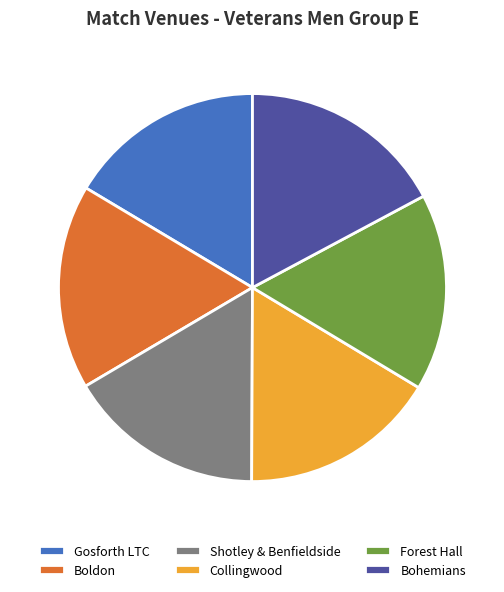

Do Forest Hall and Collingwood together represent more than half of the pie?

No